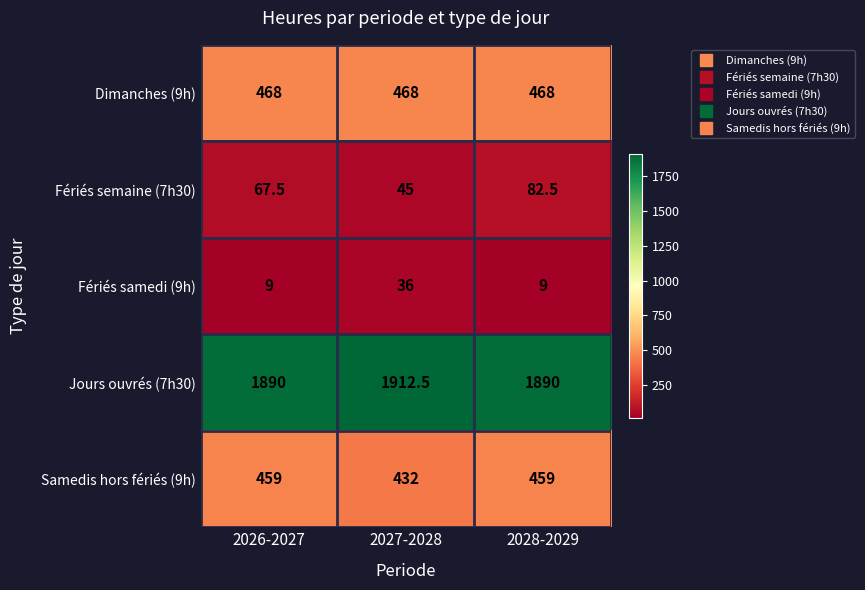

Reading left to right, list all the values displayed in this chart.

Dimanches (9h): 468.0	468.0	468.0
Fériés semaine (7h30): 67.5	45.0	82.5
Fériés samedi (9h): 9.0	36.0	9.0
Jours ouvrés (7h30): 1890.0	1912.5	1890.0
Samedis hors fériés (9h): 459.0	432.0	459.0